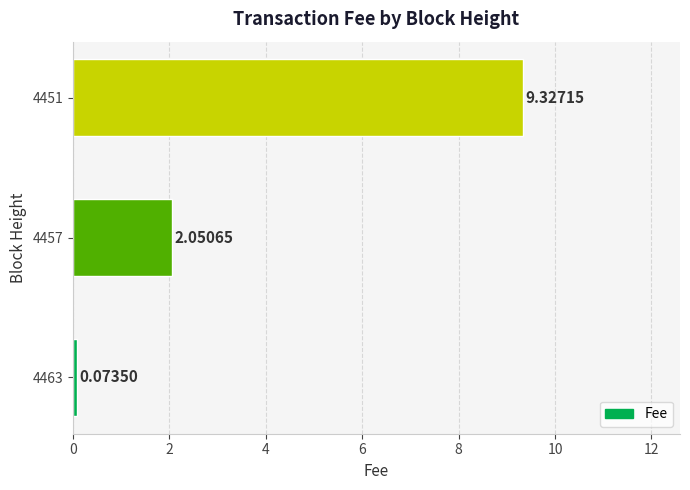

What is the sum of all values?

11.5